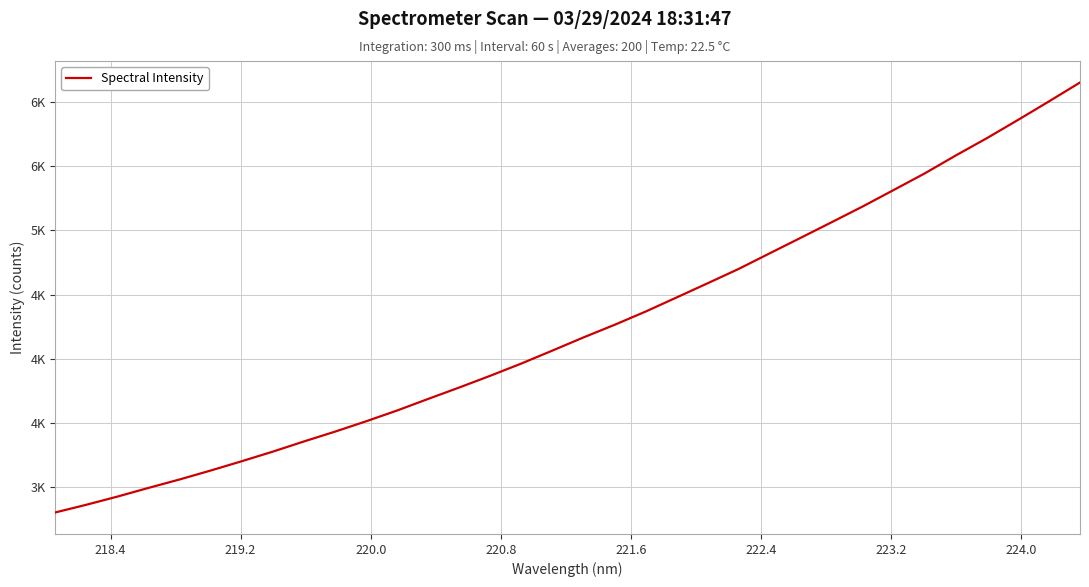

Does the chart have visible grid lines?

Yes